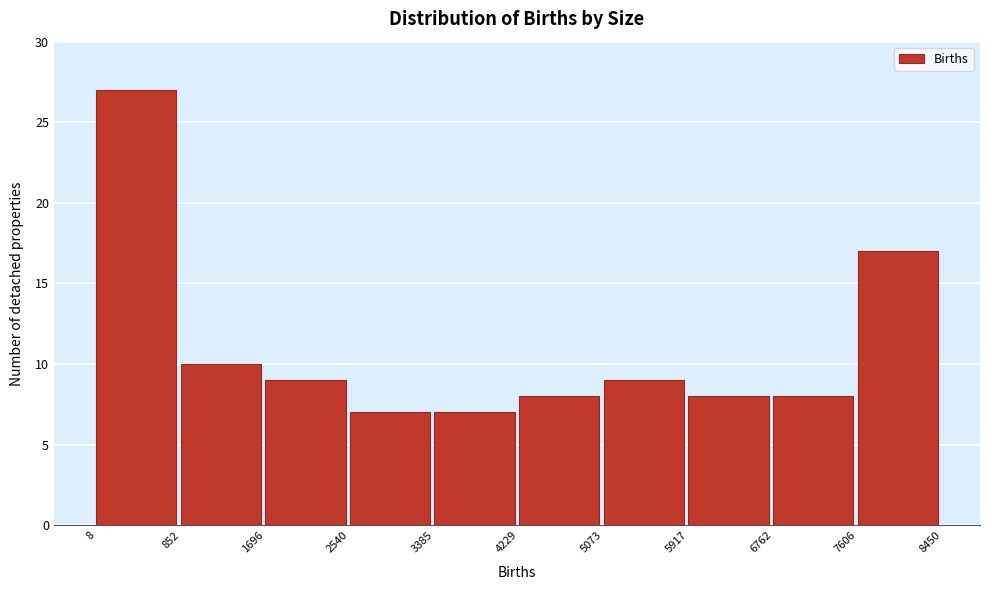

Reading left to right, list every bar in this chart as the range it spans on the x-axis followed by its height. The values are not printed on the chart, so give them approximately, as read against the axis.

8 to 852: 27
852 to 1696: 10
1696 to 2540: 9
2540 to 3385: 7
3385 to 4229: 7
4229 to 5073: 8
5073 to 5917: 9
5917 to 6762: 8
6762 to 7606: 8
7606 to 8450: 17